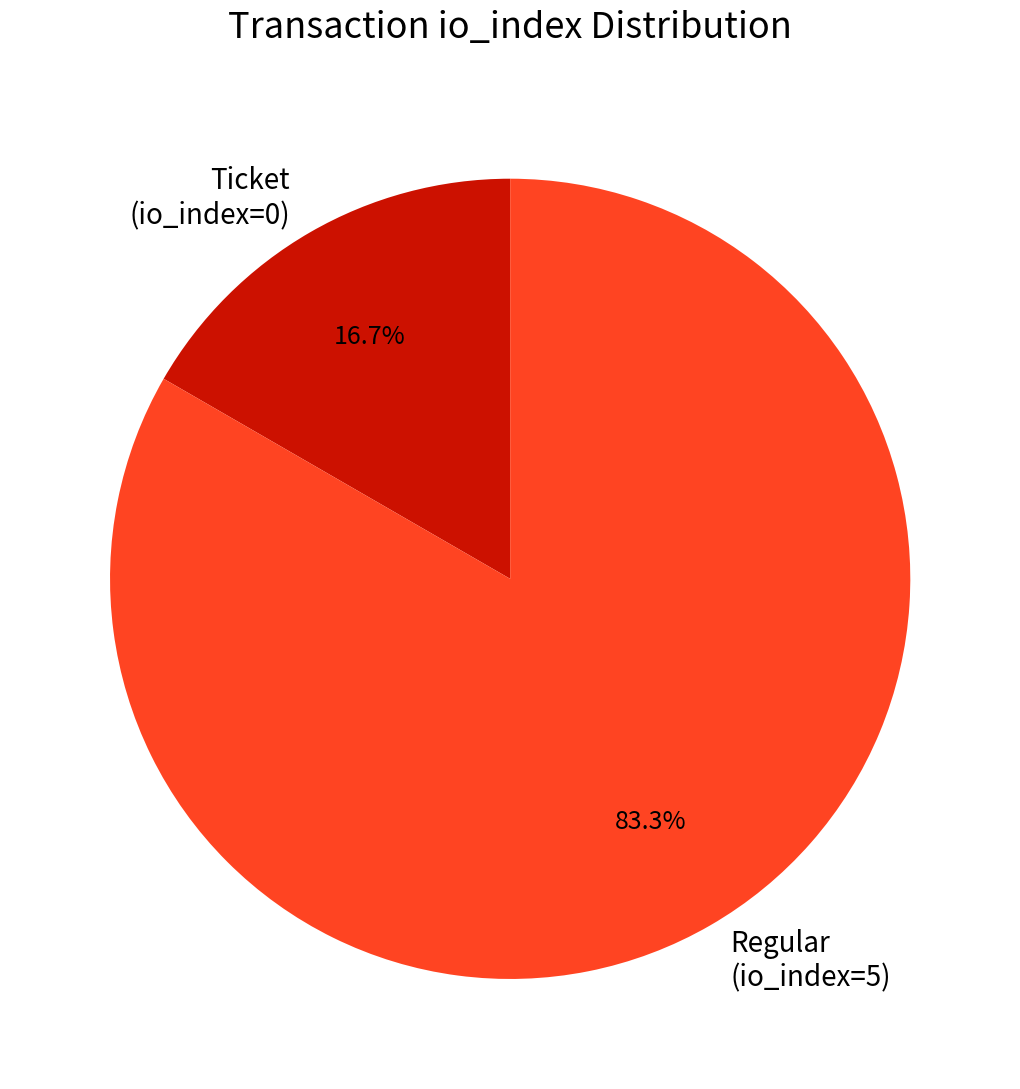

Count the number of slices in the pie.

2